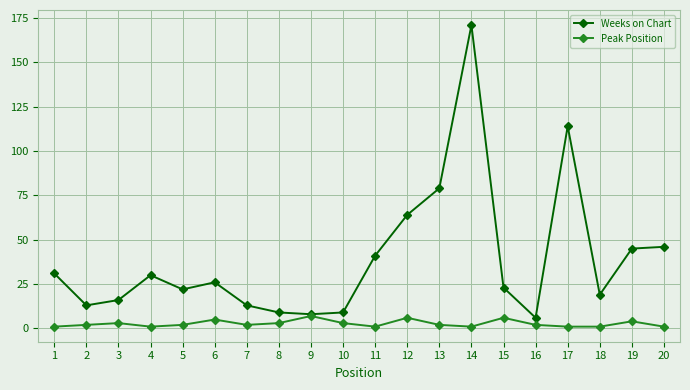

True or false: Peak Position has more than 2 interior local peaks.

True